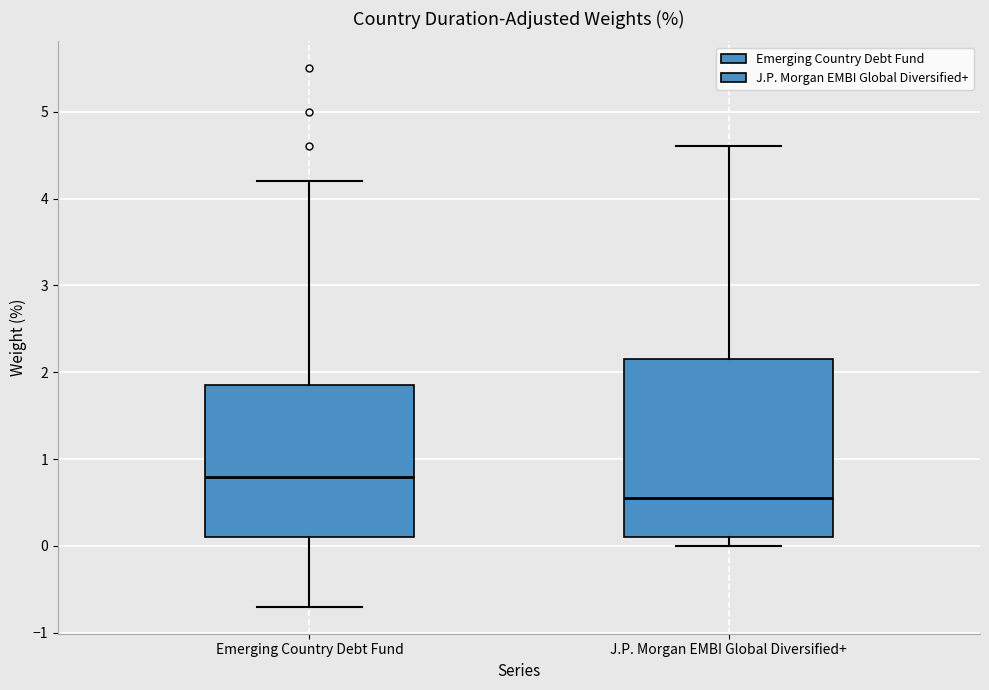

Reading left to right, transcribe this box plot: for each box, give where its median line is, the range the box spans, and where its two whiskers end, as read against the y-axis. The values are not printed on the chart, so give them approximately, as read against the axis.

Emerging Country Debt Fund: median 0.8, box 0.1 to 1.9, whiskers -0.7 to 4.2
J.P. Morgan EMBI Global Diversified+: median 0.6, box 0.1 to 2.2, whiskers 0.0 to 4.6